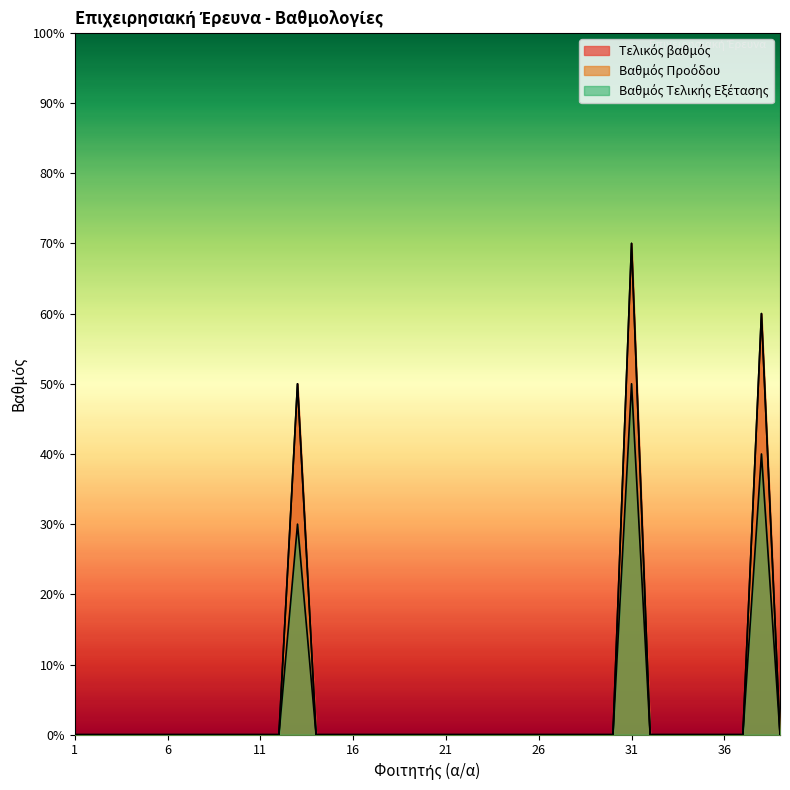

How many data points in Τελικός βαθμός are above 0?

3